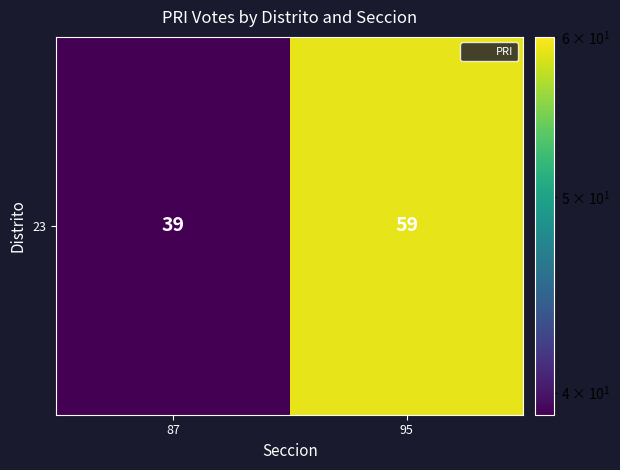

True or false: the data shows 11 at 87.

False